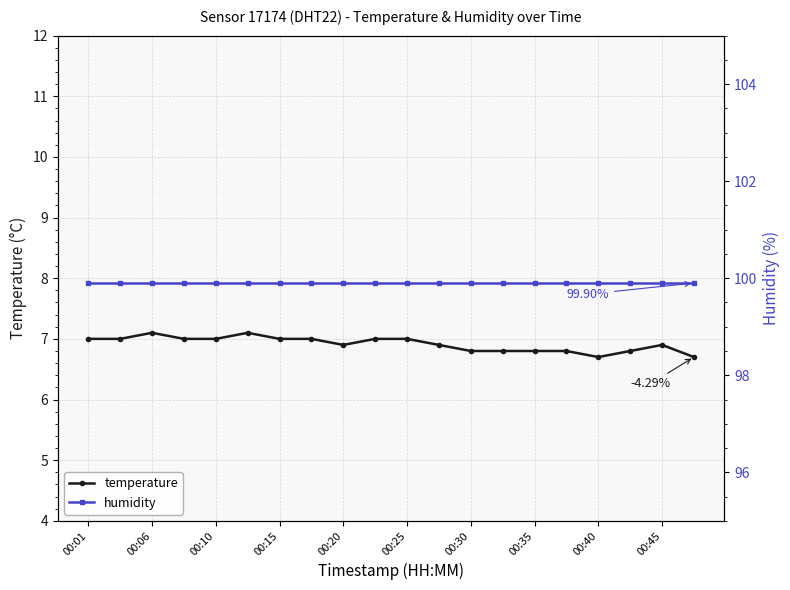

True or false: humidity and temperature intersect in this chart.

False